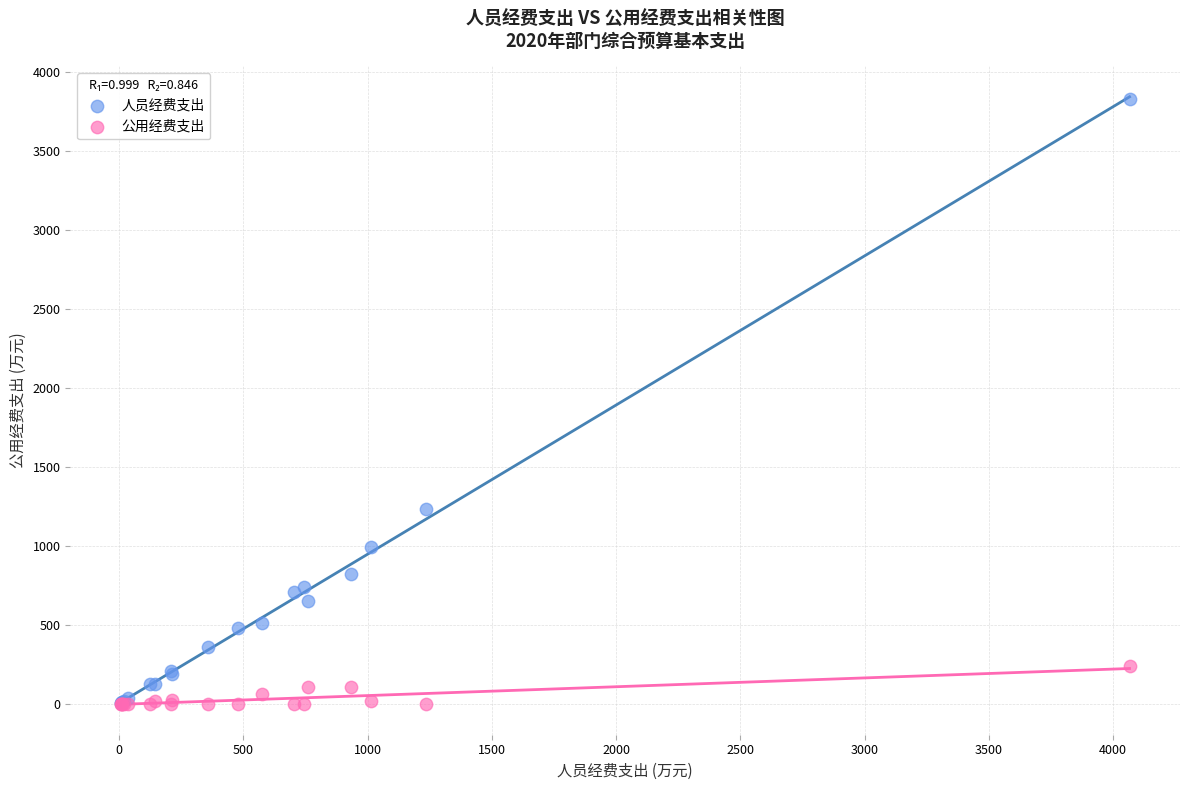

Across all series, what Y value is closest to 1914?

1235.8